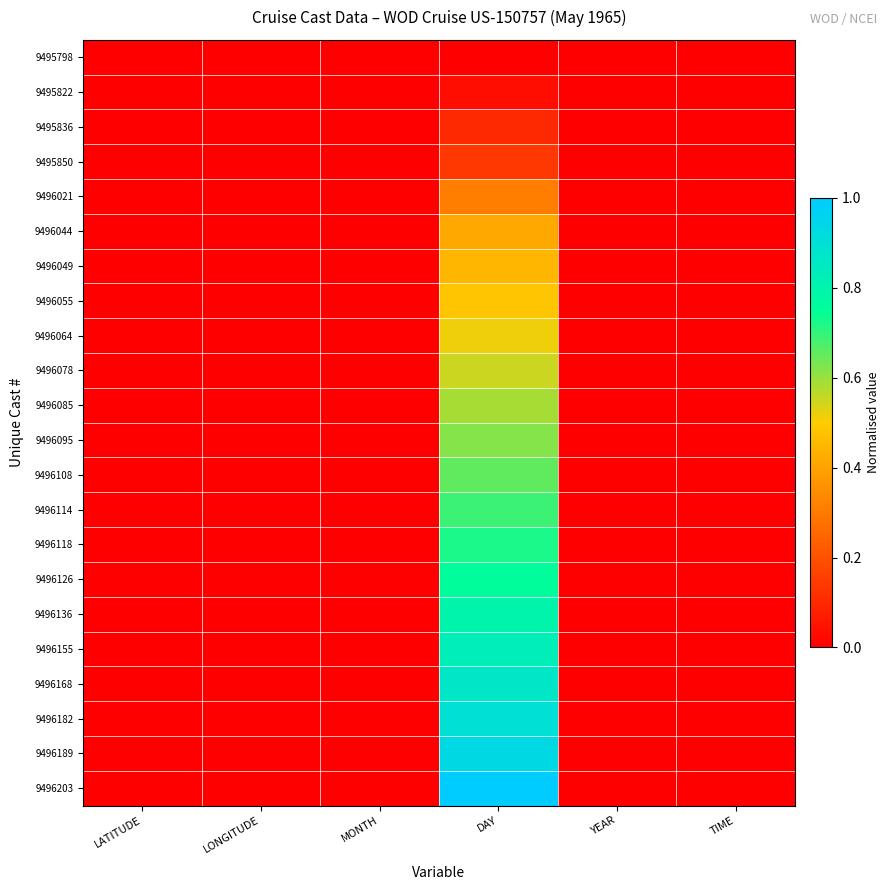

Reading left to right, list all the values displayed in this chart.

9495798: LATITUDE=0.0	LONGITUDE=0.0	MONTH=0.0	DAY=0.0	YEAR=0.0	TIME=0.0
9495822: LATITUDE=0.0	LONGITUDE=0.0	MONTH=0.0	DAY=0.0	YEAR=0.0	TIME=0.0
9495836: LATITUDE=0.0	LONGITUDE=0.0	MONTH=0.0	DAY=0.1	YEAR=0.0	TIME=0.0
9495850: LATITUDE=0.0	LONGITUDE=0.0	MONTH=0.0	DAY=0.1	YEAR=0.0	TIME=0.0
9496021: LATITUDE=0.0	LONGITUDE=0.0	MONTH=0.0	DAY=0.3	YEAR=0.0	TIME=0.0
9496044: LATITUDE=0.0	LONGITUDE=0.0	MONTH=0.0	DAY=0.4	YEAR=0.0	TIME=0.0
9496049: LATITUDE=0.0	LONGITUDE=0.0	MONTH=0.0	DAY=0.4	YEAR=0.0	TIME=0.0
9496055: LATITUDE=0.0	LONGITUDE=0.0	MONTH=0.0	DAY=0.5	YEAR=0.0	TIME=0.0
9496064: LATITUDE=0.0	LONGITUDE=0.0	MONTH=0.0	DAY=0.5	YEAR=0.0	TIME=0.0
9496078: LATITUDE=0.0	LONGITUDE=0.0	MONTH=0.0	DAY=0.6	YEAR=0.0	TIME=0.0
9496085: LATITUDE=0.0	LONGITUDE=0.0	MONTH=0.0	DAY=0.6	YEAR=0.0	TIME=0.0
9496095: LATITUDE=0.0	LONGITUDE=0.0	MONTH=0.0	DAY=0.6	YEAR=0.0	TIME=0.0
9496108: LATITUDE=0.0	LONGITUDE=0.0	MONTH=0.0	DAY=0.7	YEAR=0.0	TIME=0.0
9496114: LATITUDE=0.0	LONGITUDE=0.0	MONTH=0.0	DAY=0.7	YEAR=0.0	TIME=0.0
9496118: LATITUDE=0.0	LONGITUDE=0.0	MONTH=0.0	DAY=0.7	YEAR=0.0	TIME=0.0
9496126: LATITUDE=0.0	LONGITUDE=0.0	MONTH=0.0	DAY=0.8	YEAR=0.0	TIME=0.0
9496136: LATITUDE=0.0	LONGITUDE=0.0	MONTH=0.0	DAY=0.8	YEAR=0.0	TIME=0.0
9496155: LATITUDE=0.0	LONGITUDE=0.0	MONTH=0.0	DAY=0.8	YEAR=0.0	TIME=0.0
9496168: LATITUDE=0.0	LONGITUDE=0.0	MONTH=0.0	DAY=0.9	YEAR=0.0	TIME=0.0
9496182: LATITUDE=0.0	LONGITUDE=0.0	MONTH=0.0	DAY=0.9	YEAR=0.0	TIME=0.0
9496189: LATITUDE=0.0	LONGITUDE=0.0	MONTH=0.0	DAY=0.9	YEAR=0.0	TIME=0.0
9496203: LATITUDE=0.0	LONGITUDE=0.0	MONTH=0.0	DAY=1.0	YEAR=0.0	TIME=0.0